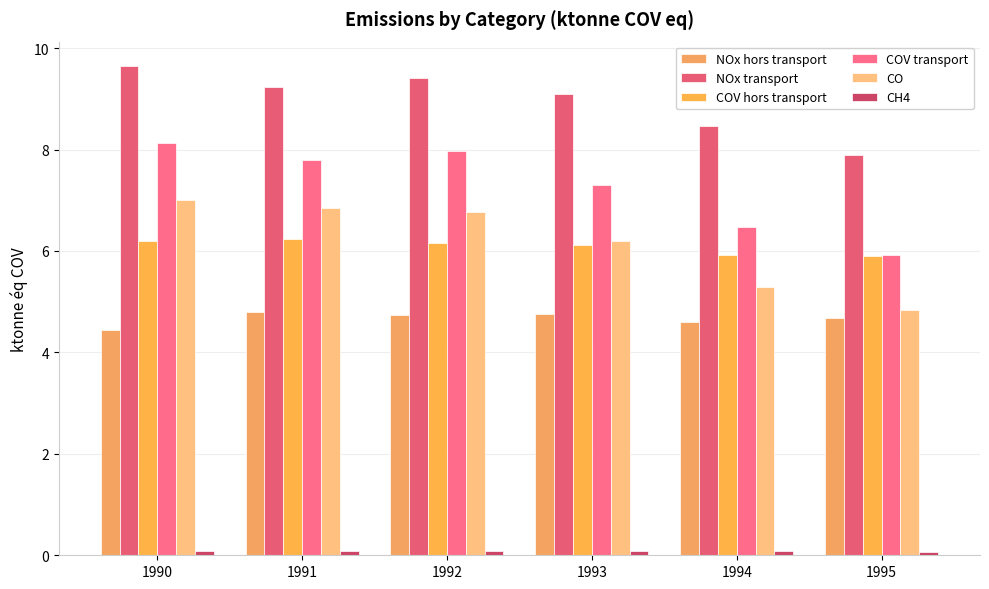

What is the maximum value shown in the chart?

9.6